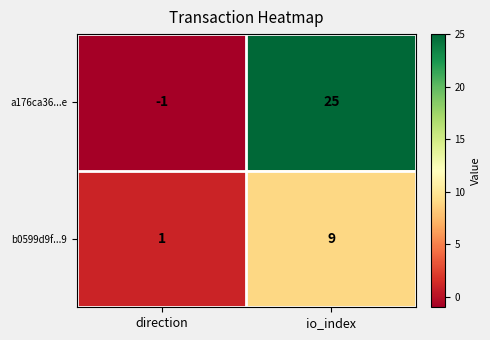

What is the minimum value shown in the chart?

-1